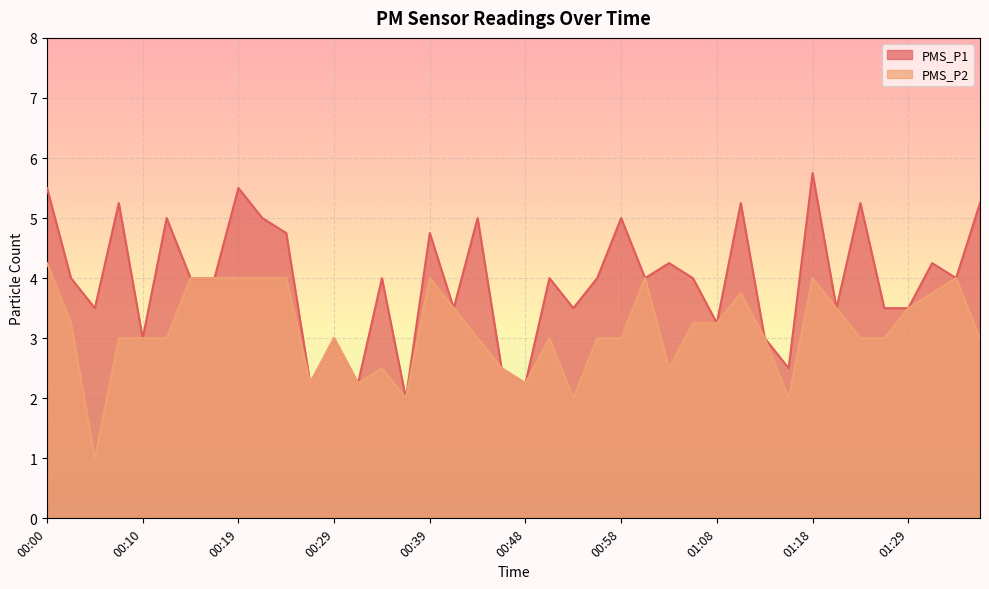

Reading right to left, extract all data points from this chart.

PMS_P1: 01:36=5.2	01:34=4.0	01:31=4.2	01:29=3.5	01:26=3.5	01:24=5.2	01:21=3.5	01:18=5.8	01:16=2.5	01:13=3.0	01:10=5.2	01:08=3.2	01:06=4.0	01:03=4.2	01:01=4.0	00:58=5.0	00:56=4.0	00:53=3.5	00:51=4.0	00:48=2.2	00:46=2.5	00:44=5.0	00:41=3.5	00:39=4.8	00:36=2.0	00:34=4.0	00:31=2.2	00:29=3.0	00:27=2.2	00:24=4.8	00:22=5.0	00:19=5.5	00:17=4.0	00:14=4.0	00:12=5.0	00:10=3.0	00:07=5.2	00:05=3.5	00:02=4.0	00:00=5.5
PMS_P2: 01:36=3.0	01:34=4.0	01:31=3.8	01:29=3.5	01:26=3.0	01:24=3.0	01:21=3.5	01:18=4.0	01:16=2.0	01:13=3.0	01:10=3.8	01:08=3.2	01:06=3.2	01:03=2.5	01:01=4.0	00:58=3.0	00:56=3.0	00:53=2.0	00:51=3.0	00:48=2.2	00:46=2.5	00:44=3.0	00:41=3.5	00:39=4.0	00:36=2.0	00:34=2.5	00:31=2.2	00:29=3.0	00:27=2.2	00:24=4.0	00:22=4.0	00:19=4.0	00:17=4.0	00:14=4.0	00:12=3.0	00:10=3.0	00:07=3.0	00:05=1.0	00:02=3.2	00:00=4.2